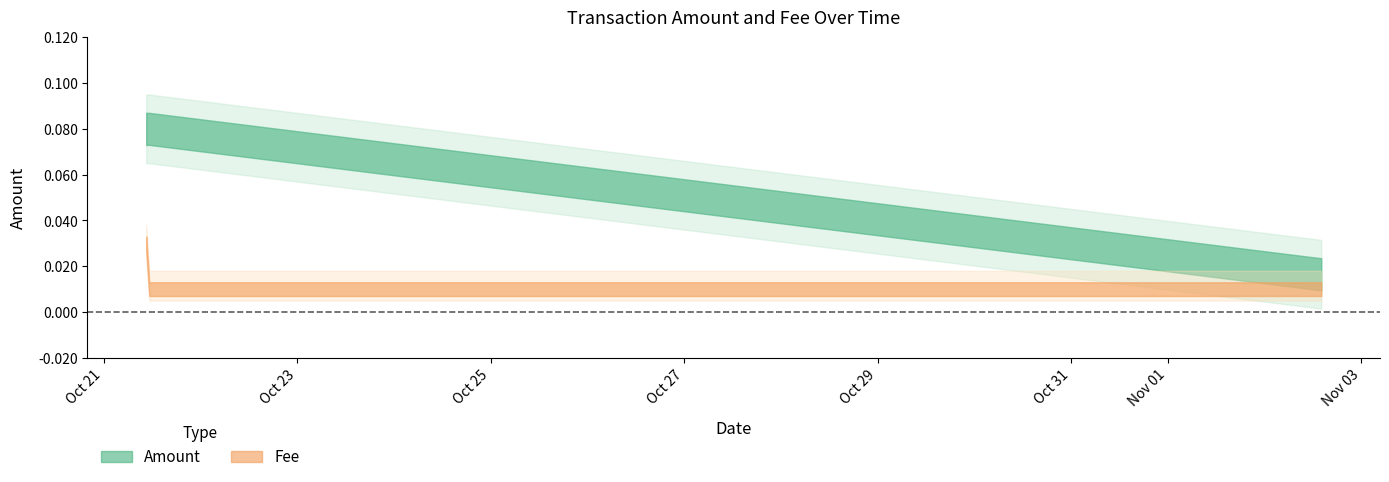

What is the label of the 4th point from the right?

2017-11-02 14:03:12